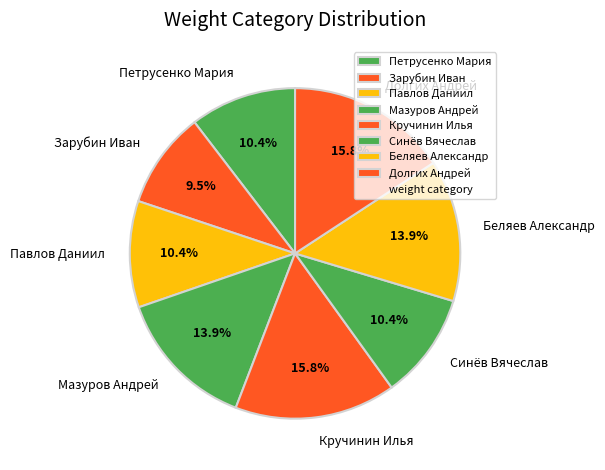

What is the smallest slice in the pie chart?

Зарубин Иван